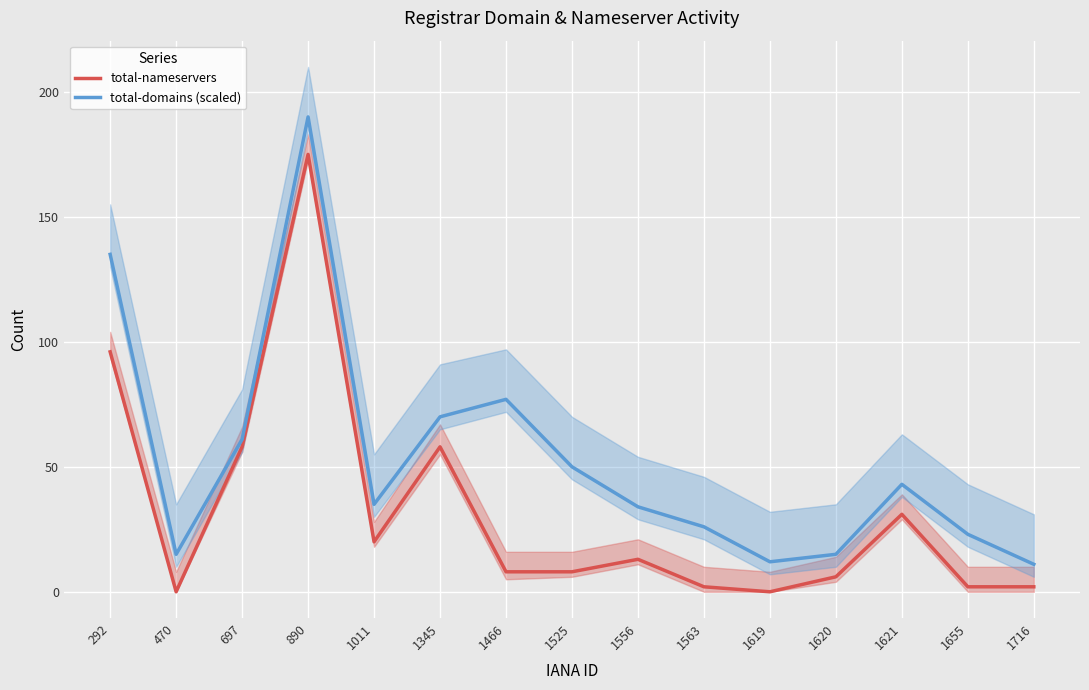

Where is total-domains (scaled) nearest to the value 100?

1466